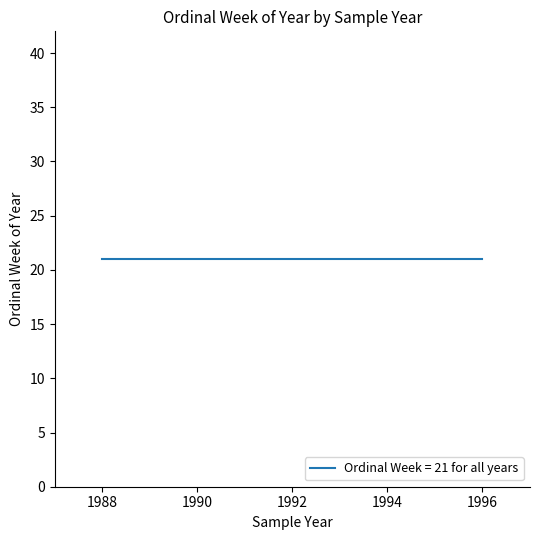

Is it true that the value at 21 is 1991?

True